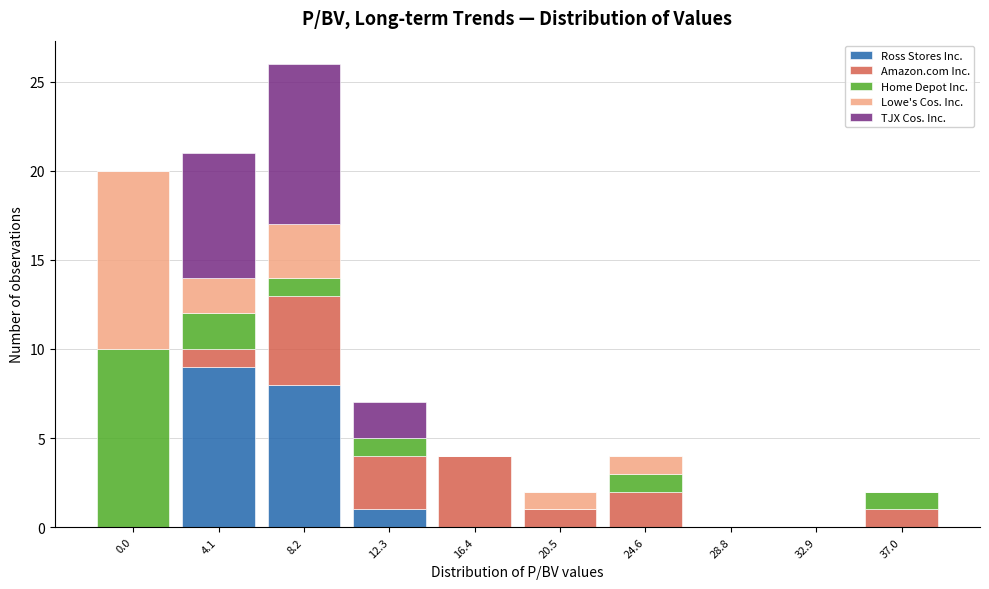

What is the total value across all series at 12.3?

7